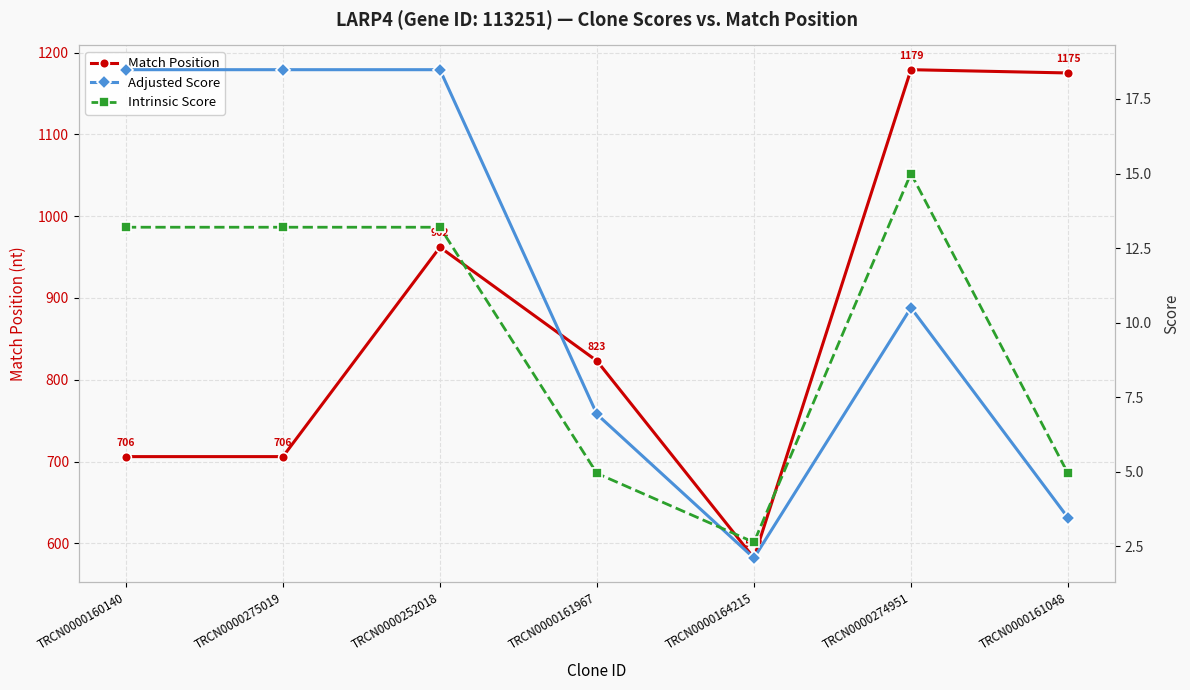

What is the value of the Adjusted Score point at the 3rd from the left?

18.5